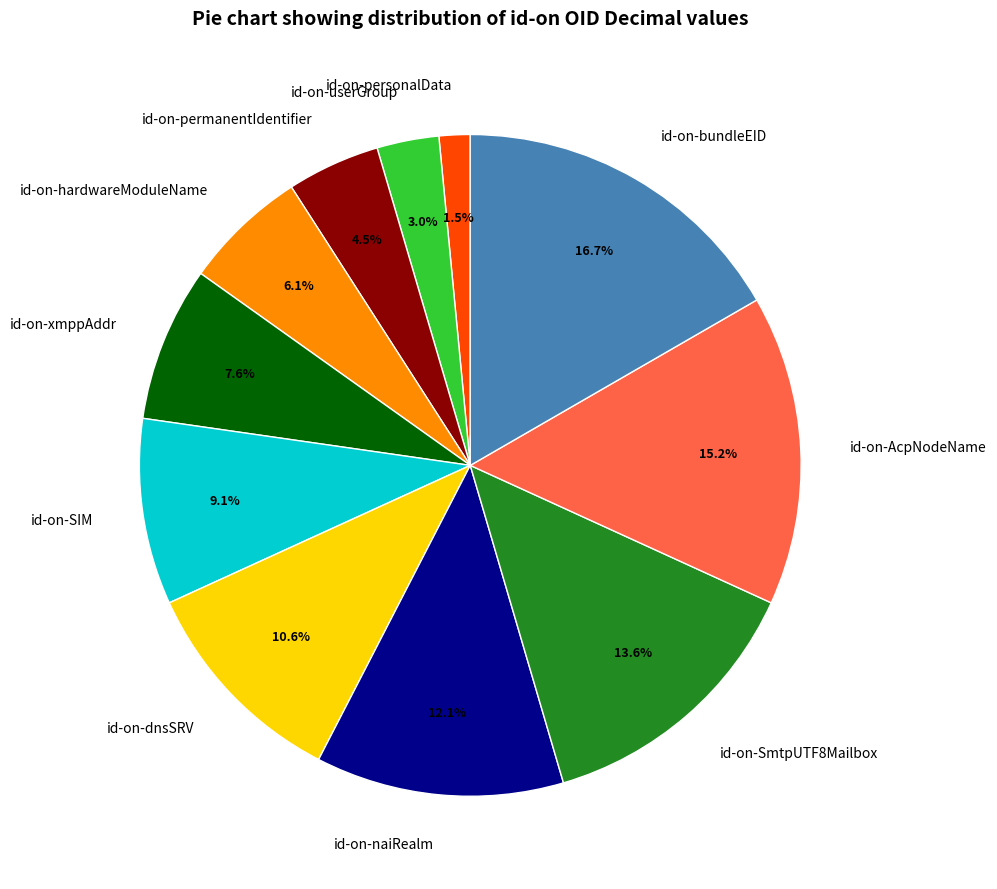

What percentage is the id-on-dnsSRV slice, to the nearest percent?

11%